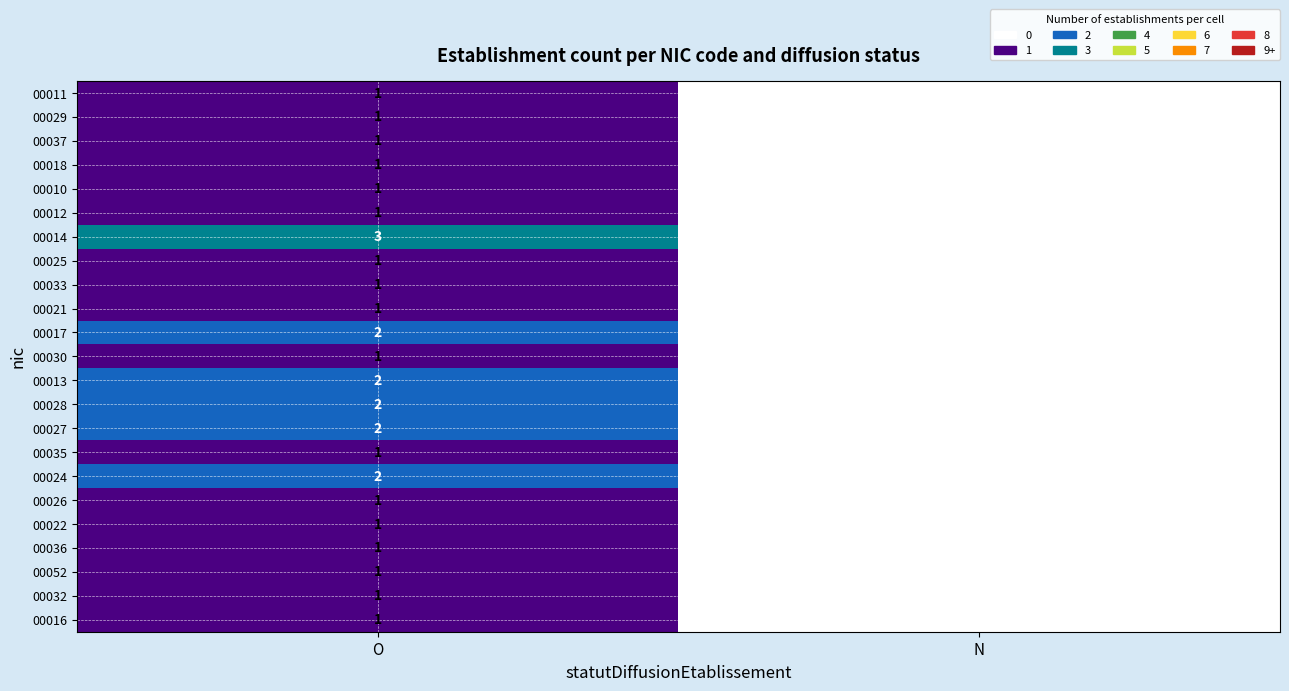

What is the total value across all series at O?

30